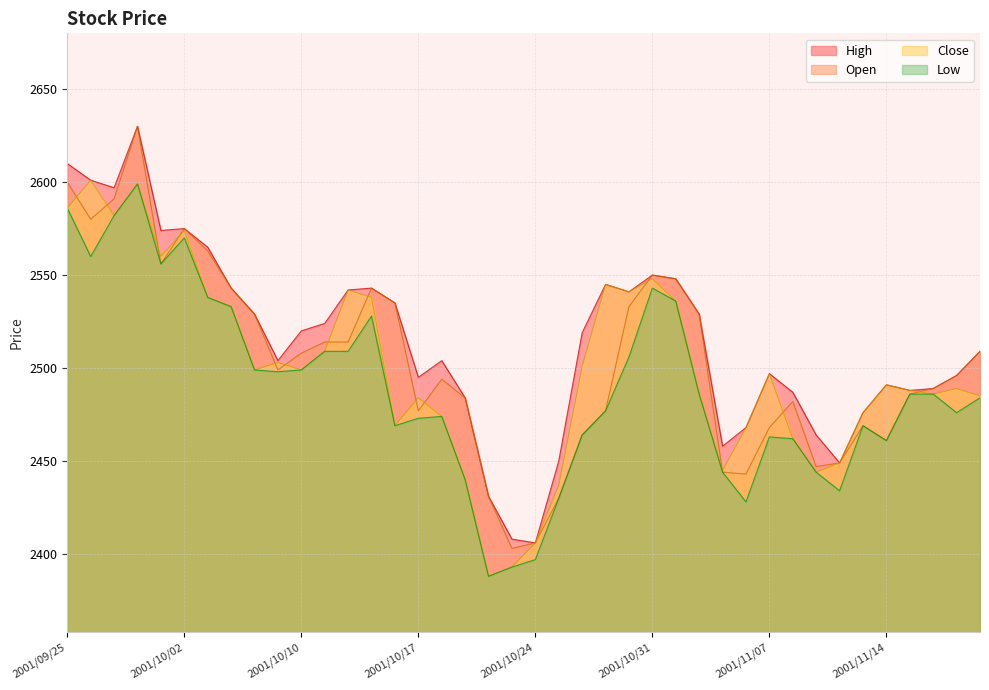

The Open series shows 2461 at 2001/11/14. True or false?

True